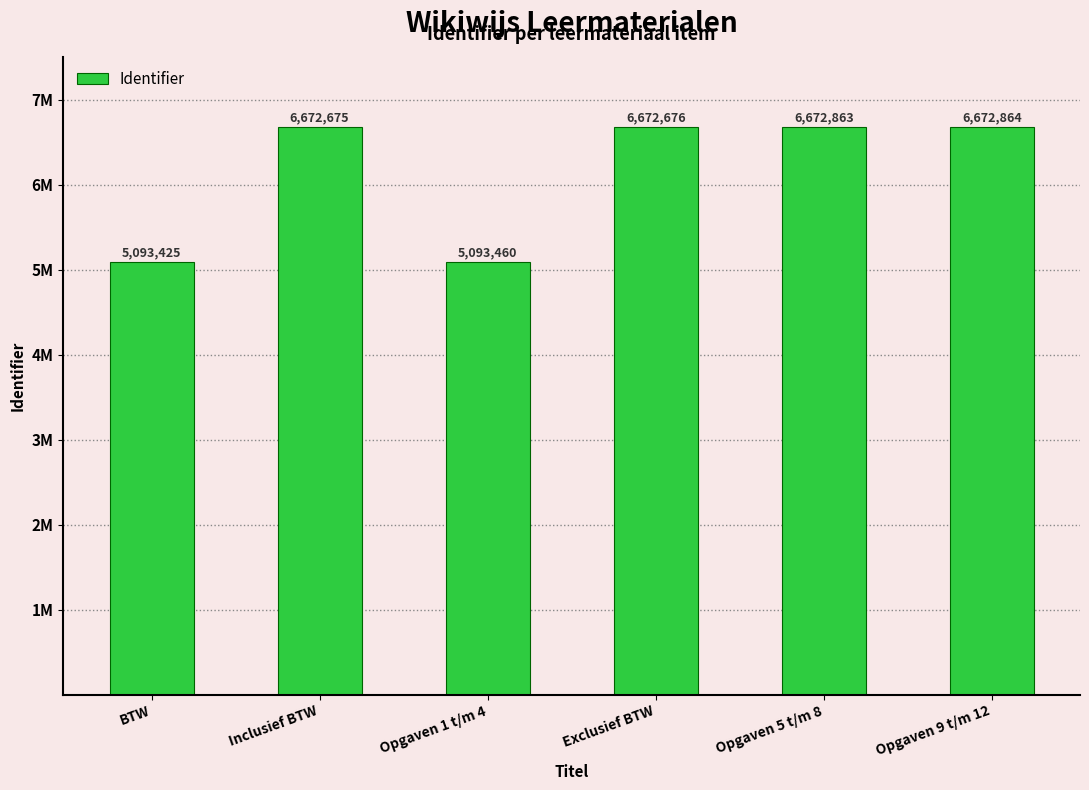

Which has a higher value, Inclusief BTW or Opgaven 1 t/m 4?

Inclusief BTW